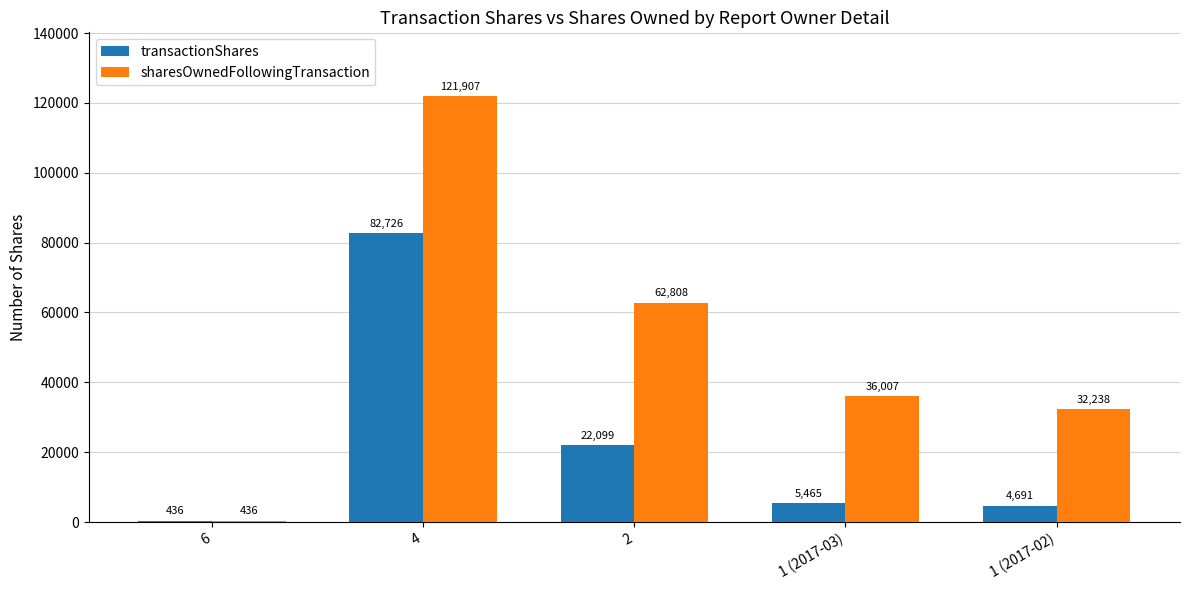

How many data points in transactionShares are less than 5465?

2